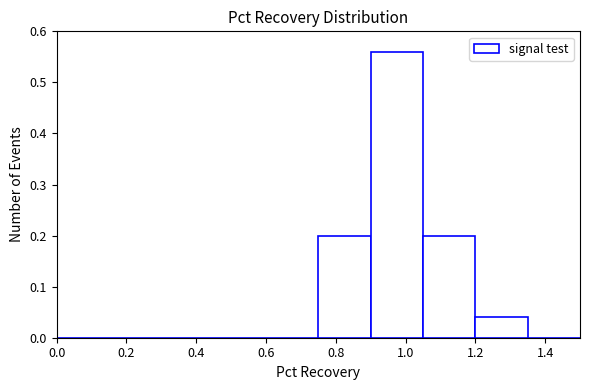

Over which range of the x-axis is the bar tallest?

0.90 to 1.05